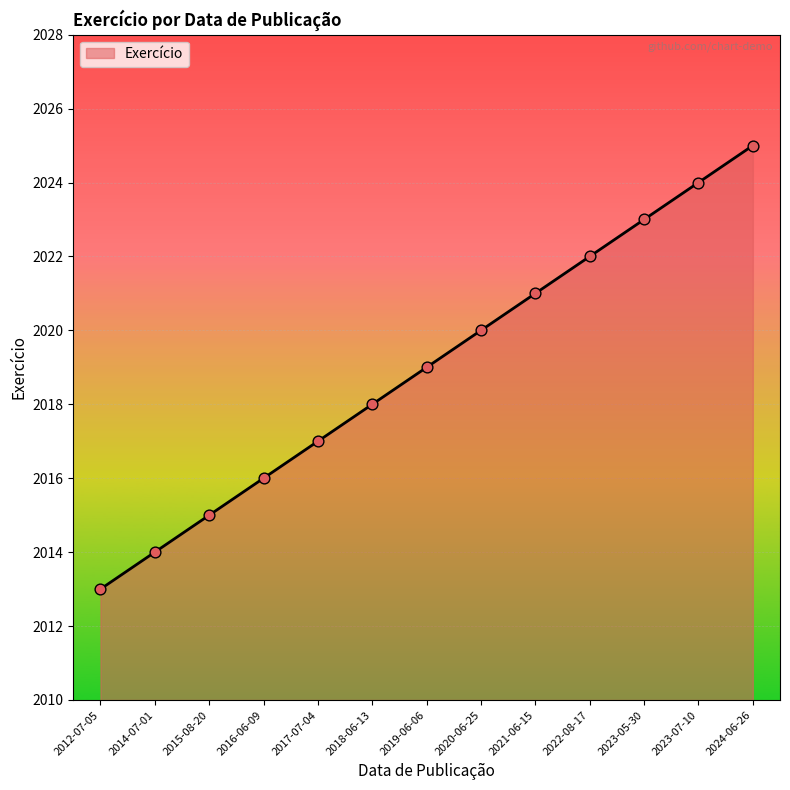

Between 2024-06-26 and 2012-07-05, which is larger?

2024-06-26